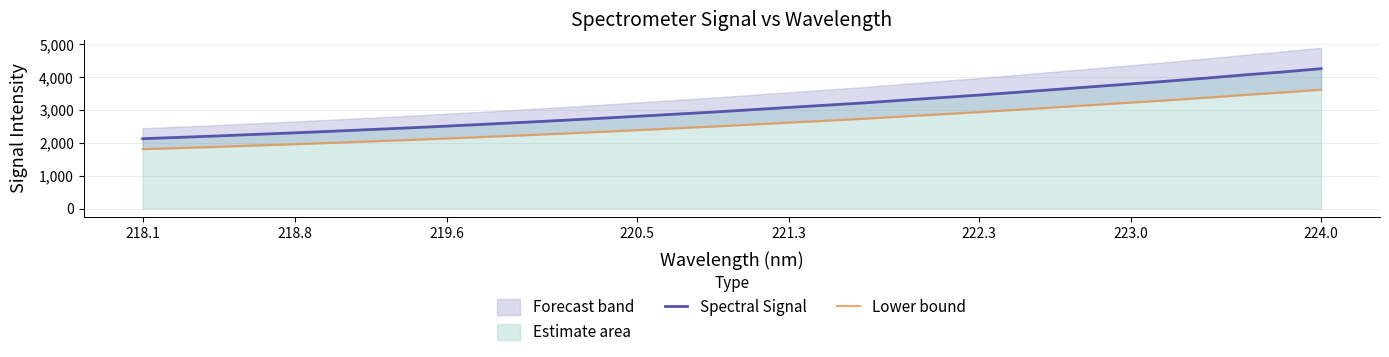

Reading left to right, transcribe all the data shown in this chart.

Spectral Signal: 2127.3	2168.8	2212.6	2259.9	2306.0	2354.9	2406.7	2456.5	2511.2	2566.9	2624.8	2683.3	2745.9	2808.4	2873.9	2937.8	3008.3	3079.9	3149.0	3219.6	3300.2	3377.3	3456.1	3540.2	3625.1	3710.9	3796.1	3882.9	3973.3	4070.5	4159.7	4258.9
Lower bound: 1808.2	1843.5	1880.7	1920.9	1960.1	2001.6	2045.7	2088.0	2134.5	2181.9	2231.1	2280.8	2334.1	2387.1	2442.8	2497.1	2557.1	2617.9	2676.7	2736.6	2805.2	2870.7	2937.7	3009.2	3081.4	3154.2	3226.6	3300.5	3377.3	3459.9	3535.8	3620.0